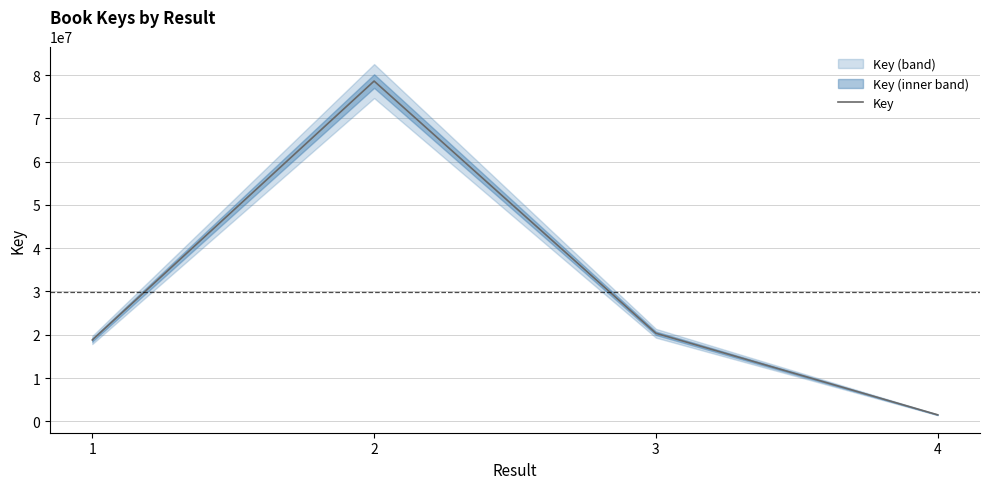

Where does the data first go above 20343739?

2